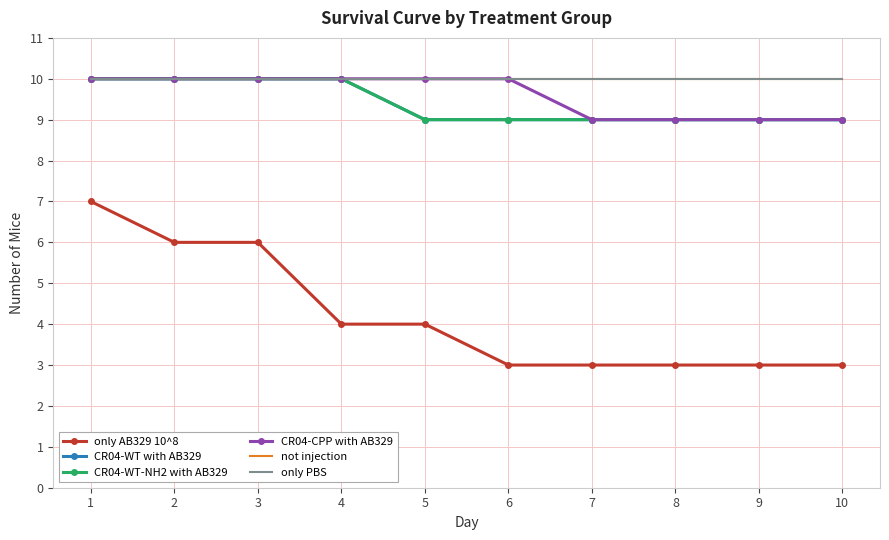

What are all the series names shown in the legend?

only AB329 10^8, CR04-WT with AB329, CR04-WT-NH2 with AB329, CR04-CPP with AB329, not injection, only PBS